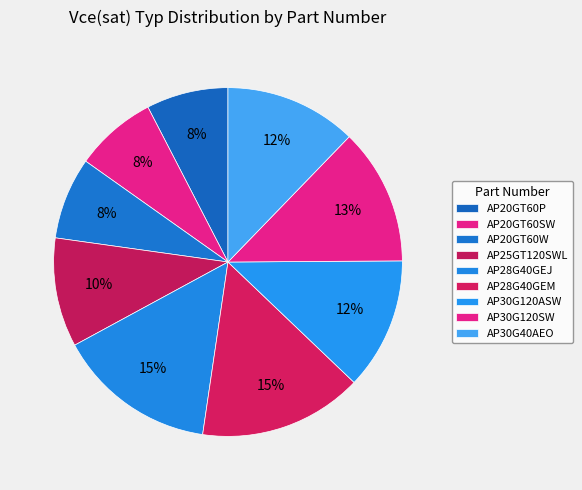

What portion of the pie excludes AP30G40AEO?

87.8%